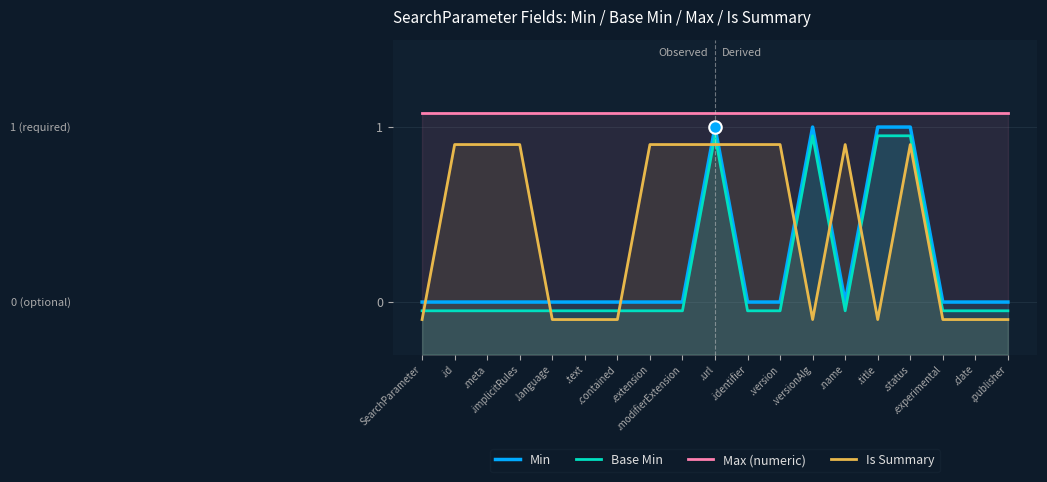

List the series in order of their peak value, highest first.

Max (numeric), Min, Base Min, Is Summary